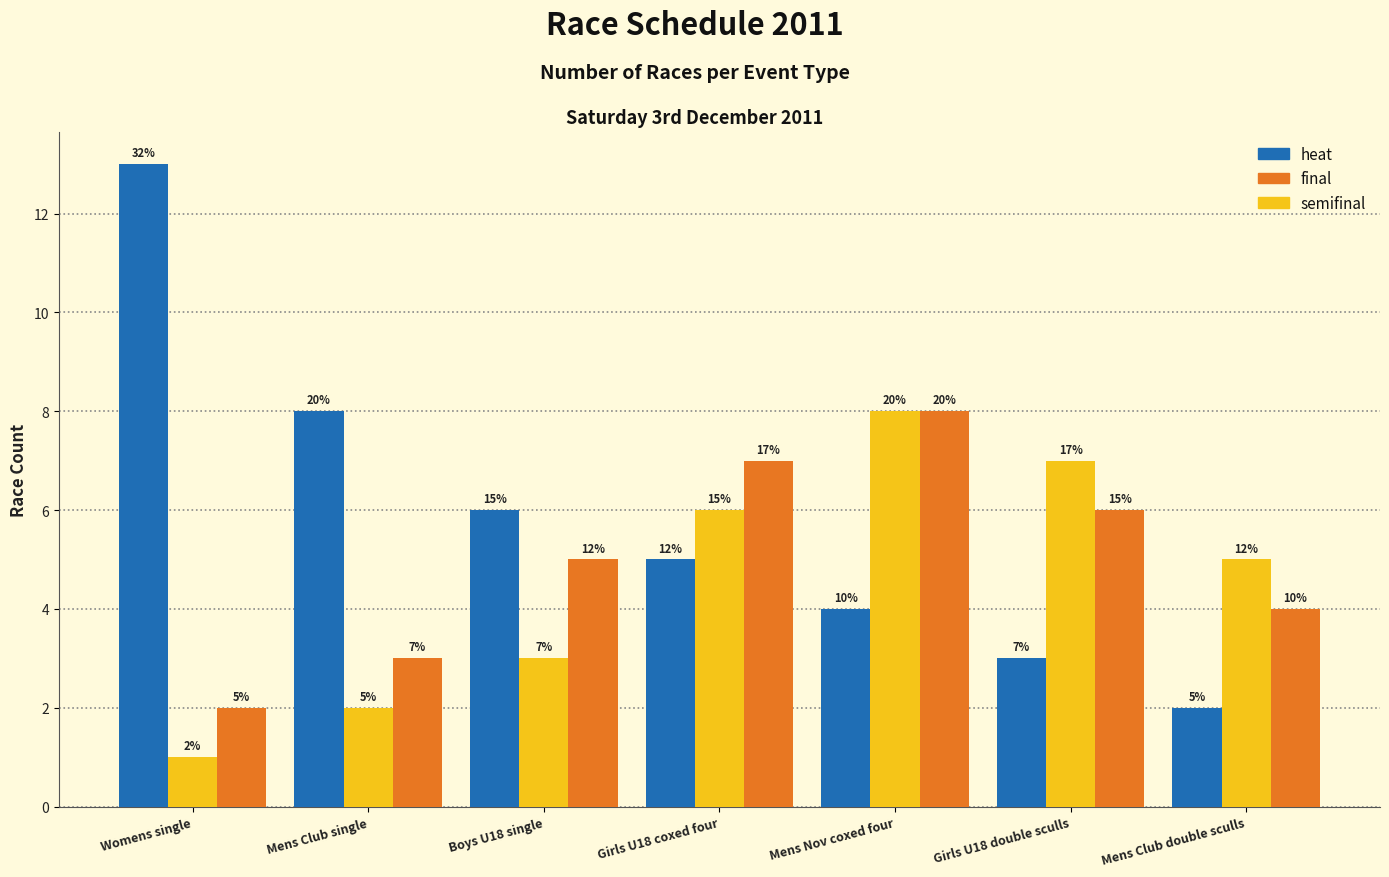

Does the chart contain any negative values?

No